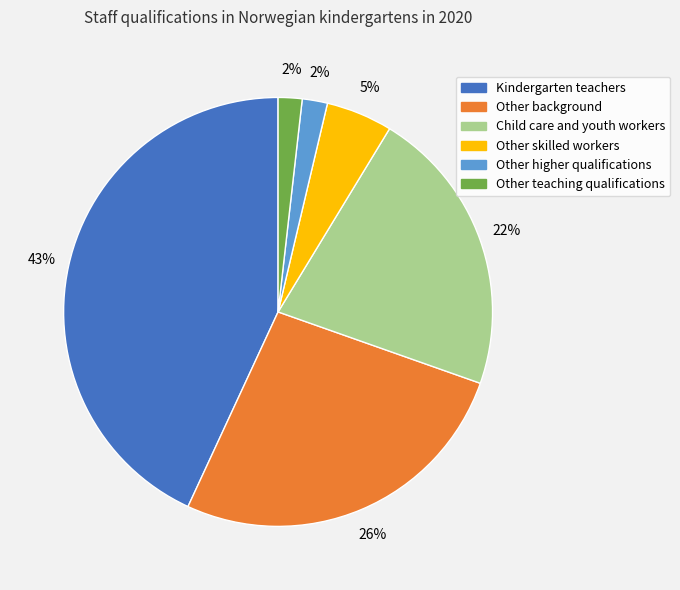

The Other teaching qualifications slice represents 2% of the pie. True or false?

True